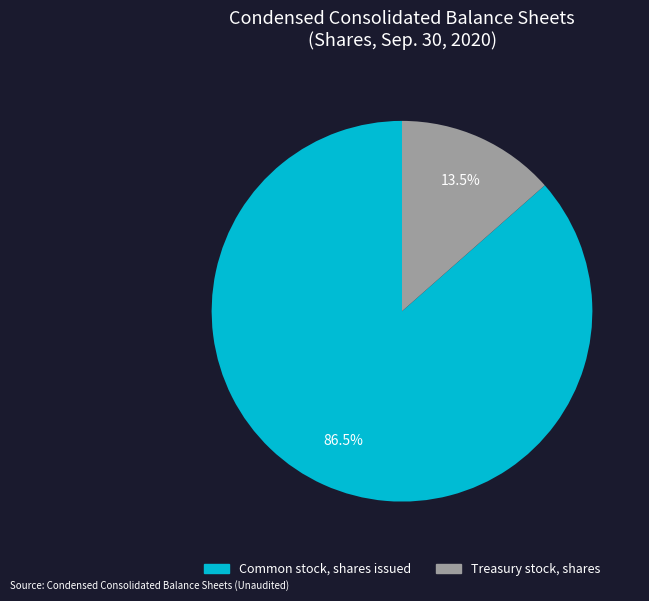

Count the number of slices in the pie.

2